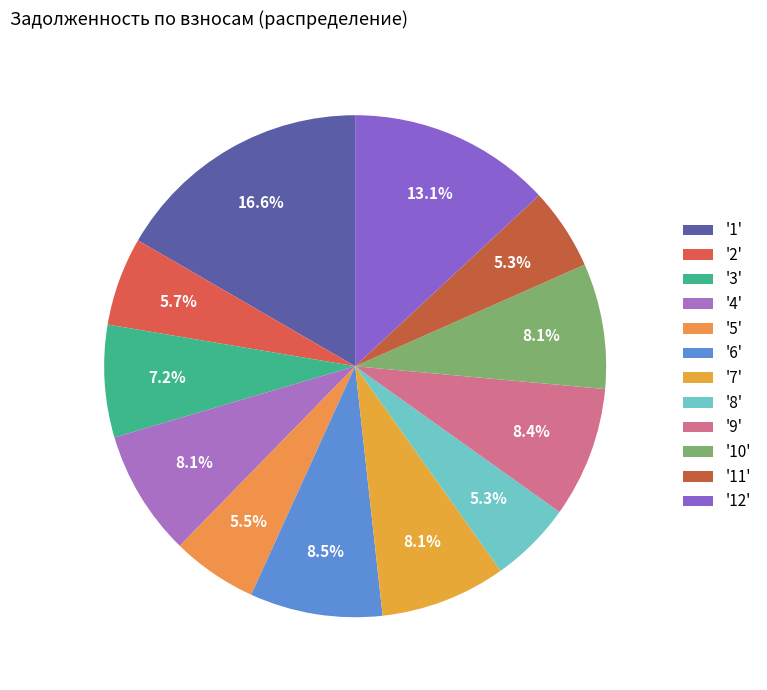

How many segments does this pie chart have?

12